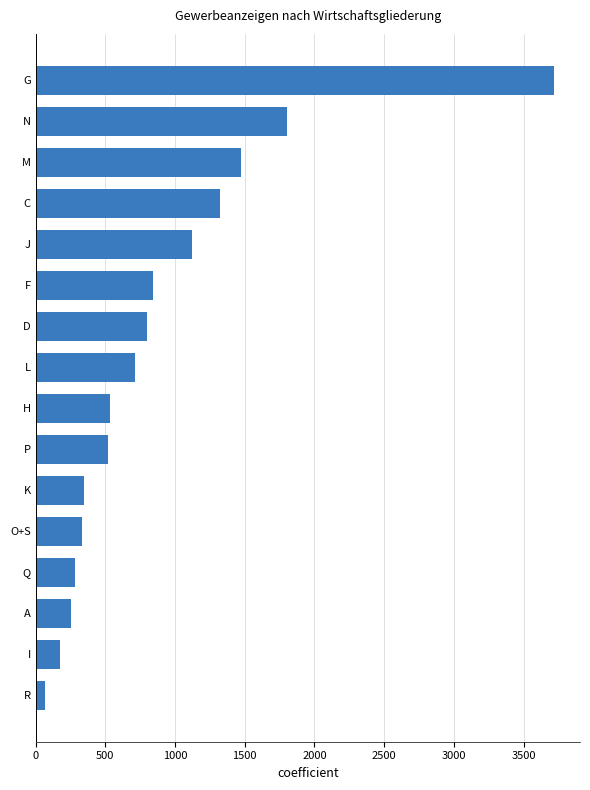

What is the minimum value shown in the chart?

65